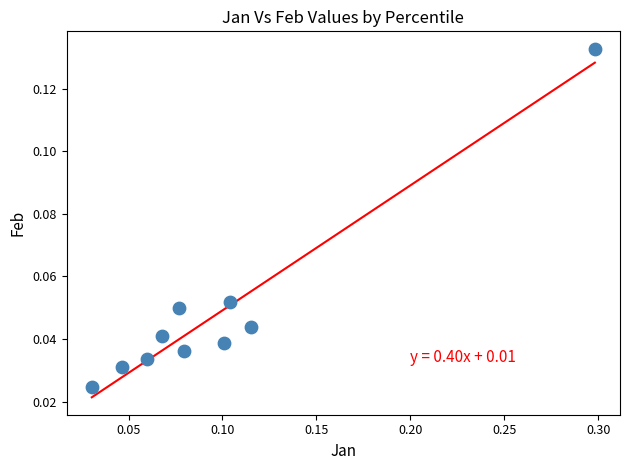

What is the range of X values (max minus min)?

0.3